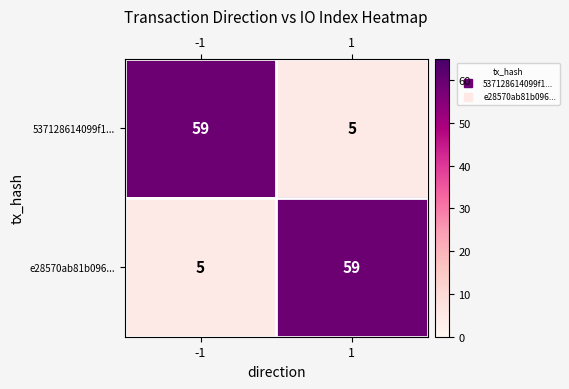

How many series are shown in this chart?

2